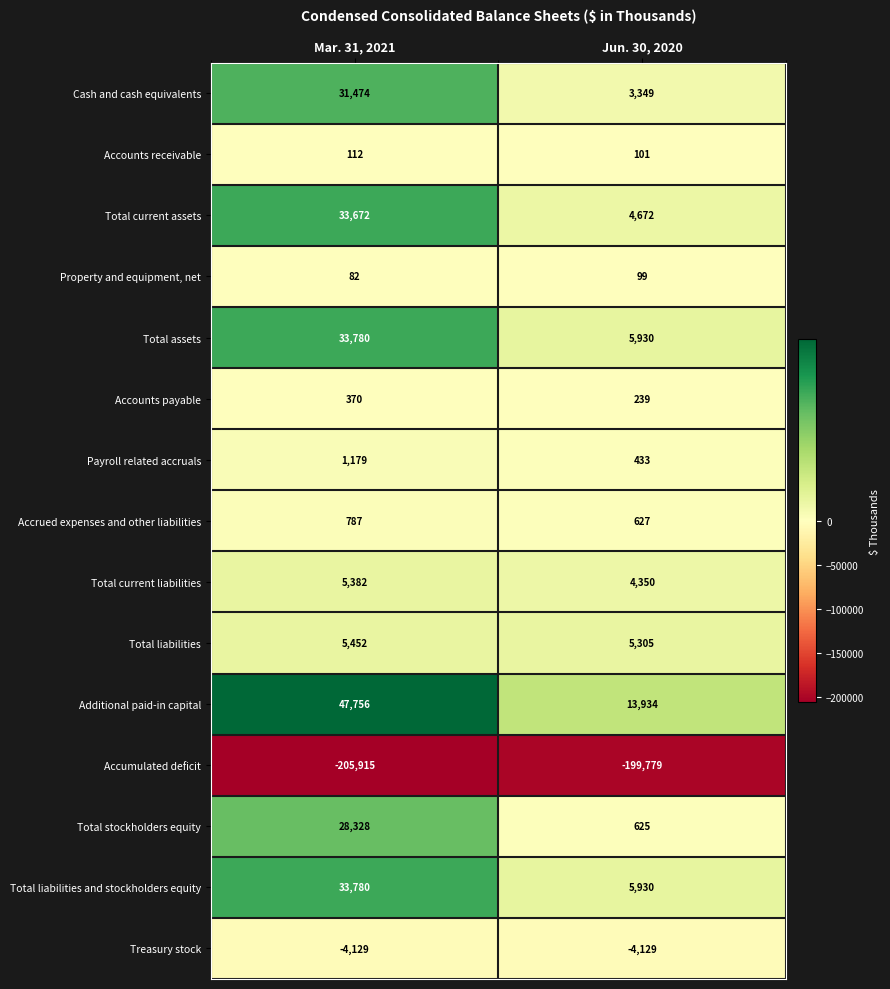

What is the total value across all series at Jun. 30, 2020?

-158314